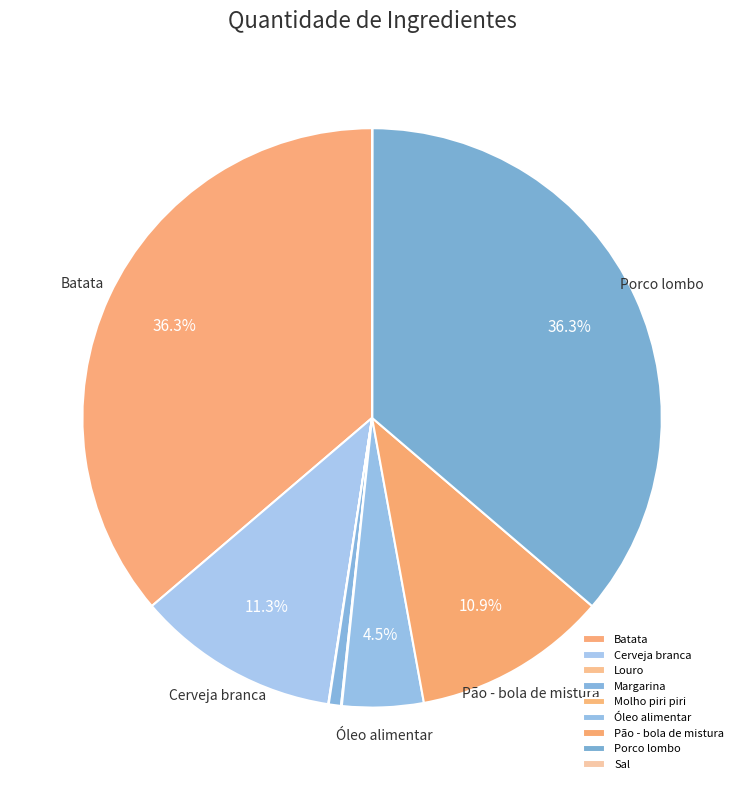

Is the sum of Margarina and Molho piri piri greater than half?

No